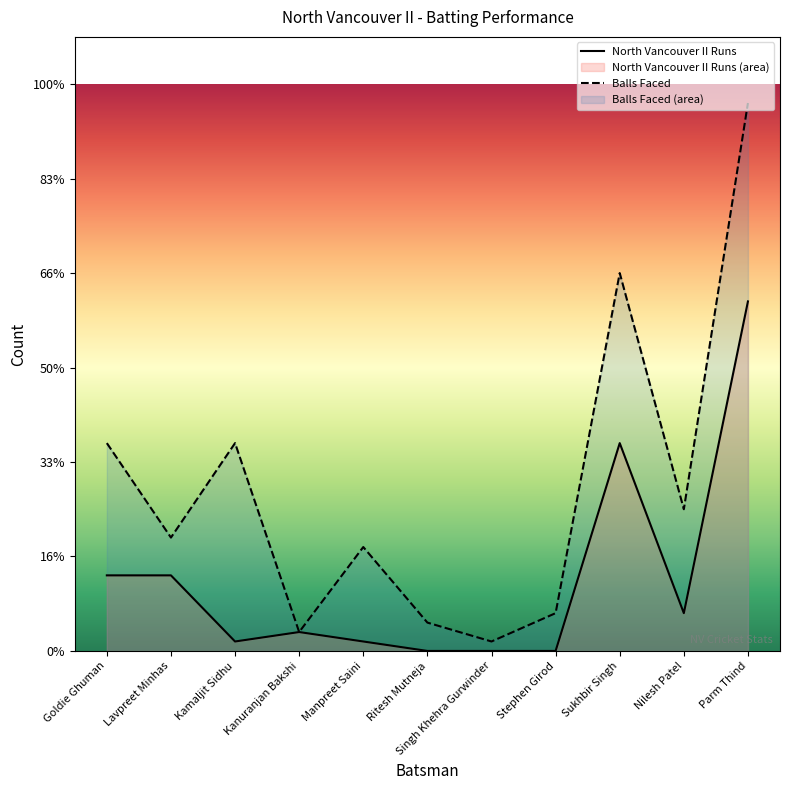

Does the chart have visible grid lines?

No